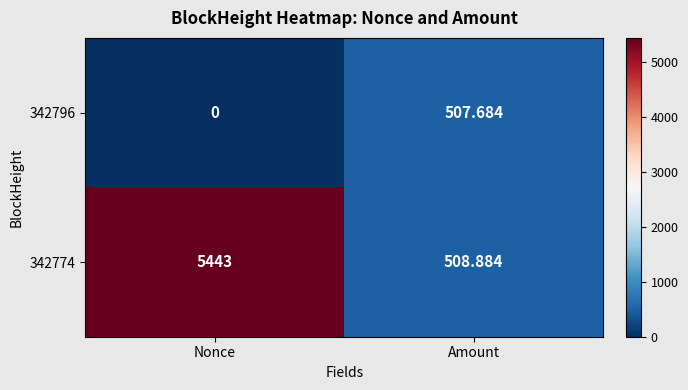

List the series in order of their peak value, lowest first.

342796, 342774